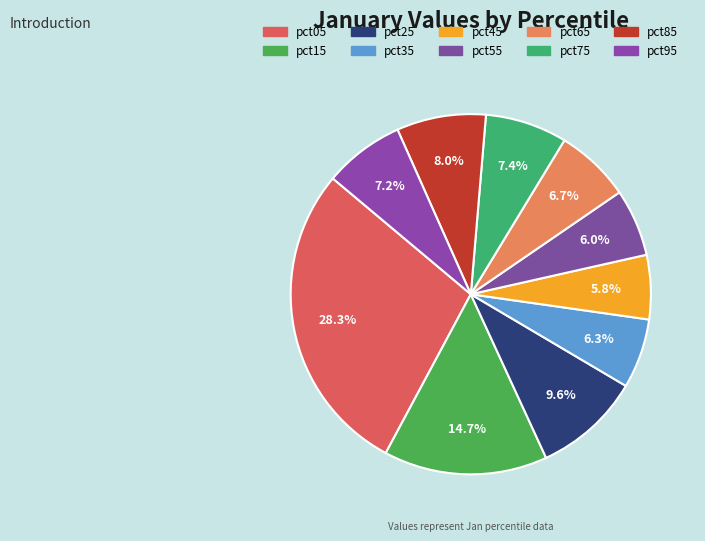

Count the number of slices in the pie.

10